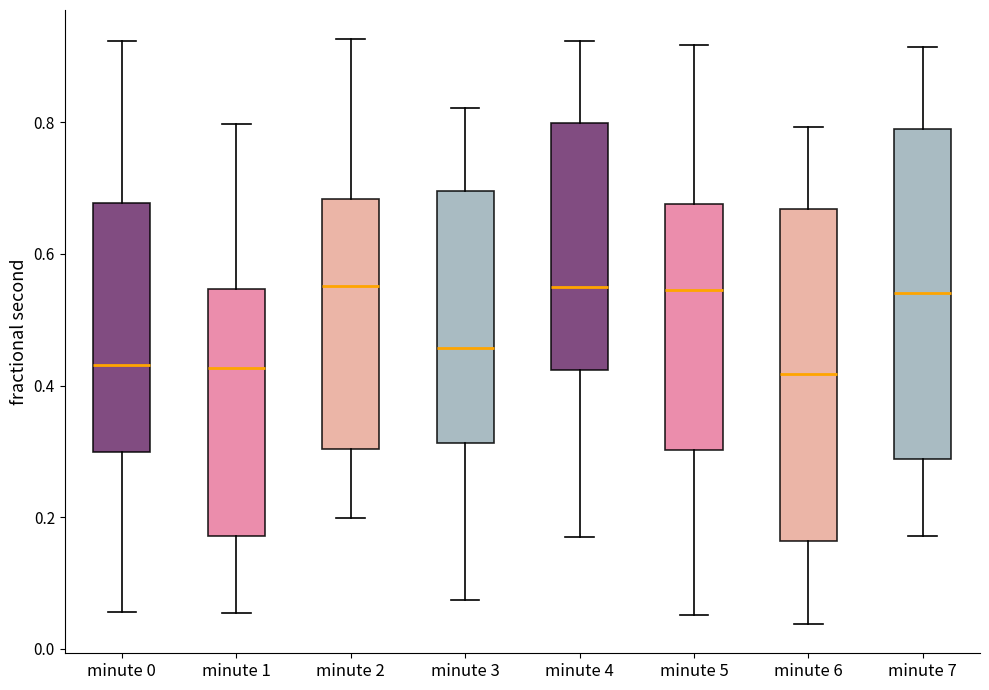

Where does the median line of the box for minute 3 sit on the y-axis? The values are not printed on the chart, so give them approximately, as read against the axis.

0.46